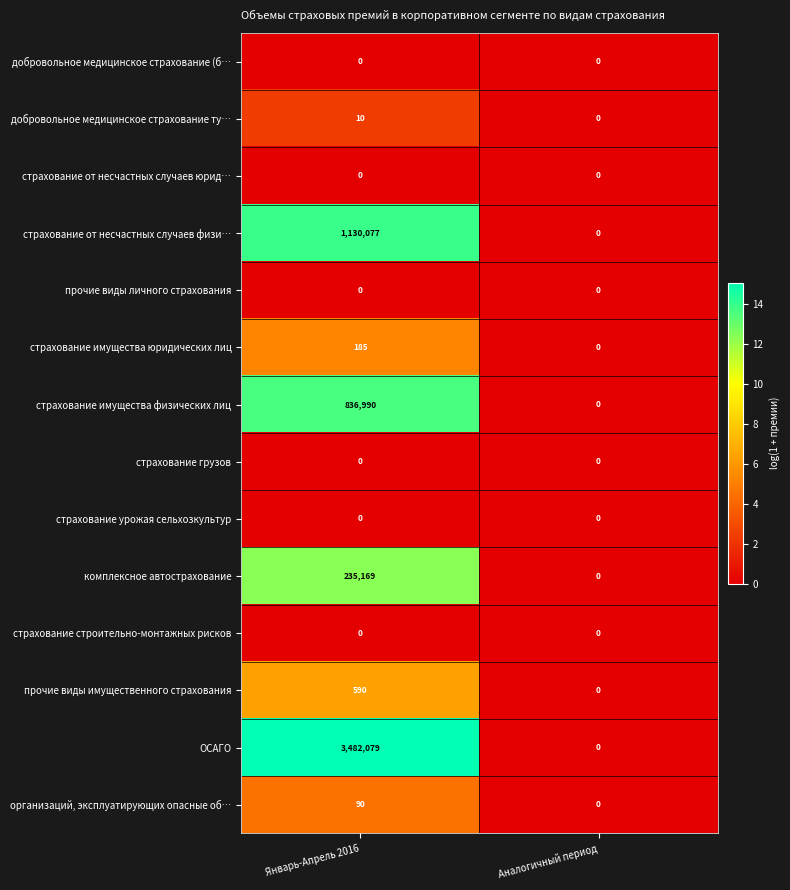

Reading left to right, transcribe all the data shown in this chart.

добровольное медицинское страхование (б…: 0	0
добровольное медицинское страхование ту…: 10	0
страхование от несчастных случаев юрид…: 0	0
страхование от несчастных случаев физи…: 1130077	0
прочие виды личного страхования: 0	0
страхование имущества юридических лиц: 185	0
страхование имущества физических лиц: 836990	0
страхование грузов: 0	0
страхование урожая сельхозкультур: 0	0
комплексное автострахование: 235169	0
страхование строительно-монтажных рисков: 0	0
прочие виды имущественного страхования: 590	0
ОСАГО: 3482079	0
организаций, эксплуатирующих опасные об…: 90	0